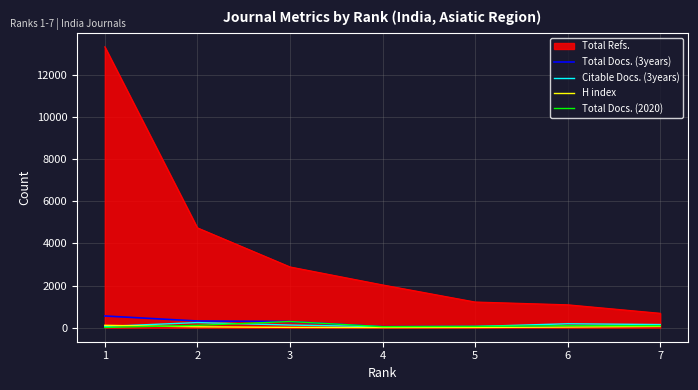

The value of Total Refs. at 3 is 2882. True or false?

True